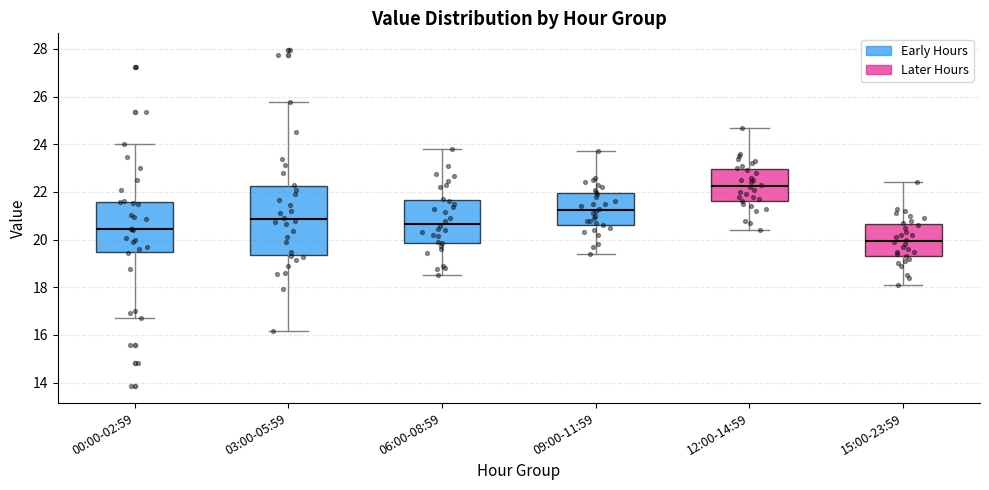

Reading left to right, read every box against the y-axis: the position of its median line, the range the box covers, and the ends of its whiskers. The values are not printed on the chart, so give them approximately, as read against the axis.

00:00-02:59: median 20.4, box 19.4 to 21.6, whiskers 16.8 to 24.0
03:00-05:59: median 20.8, box 19.4 to 22.2, whiskers 16.2 to 25.8
06:00-08:59: median 20.6, box 19.8 to 21.6, whiskers 18.6 to 23.8
09:00-11:59: median 21.2, box 20.6 to 22.0, whiskers 19.4 to 23.8
12:00-14:59: median 22.2, box 21.6 to 23.0, whiskers 20.4 to 24.8
15:00-23:59: median 20.0, box 19.4 to 20.6, whiskers 18.2 to 22.4